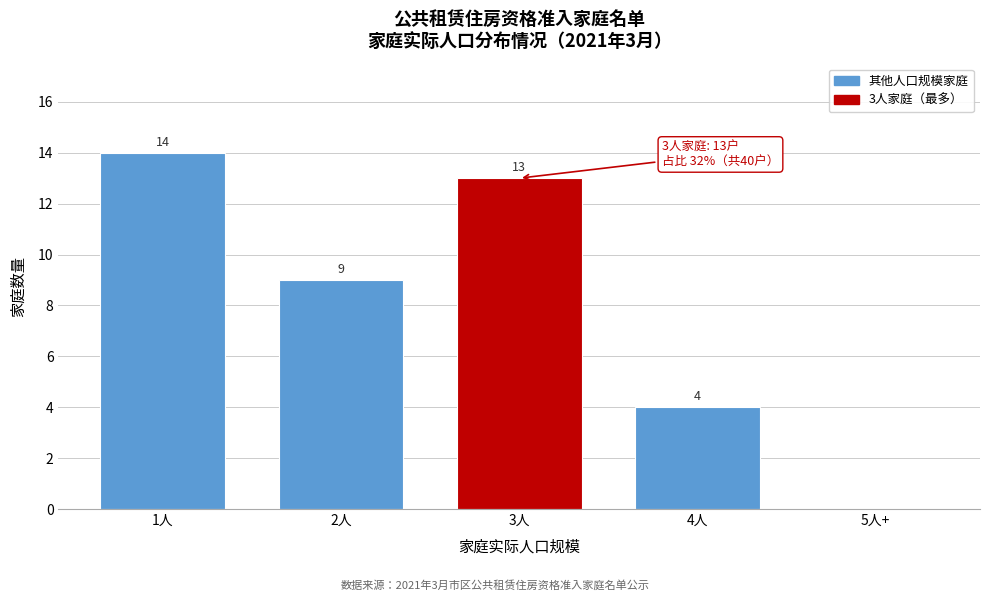

Reading left to right, what are all the values shown in this chart?

1人=14	2人=9	3人=13	4人=4	5人+=0